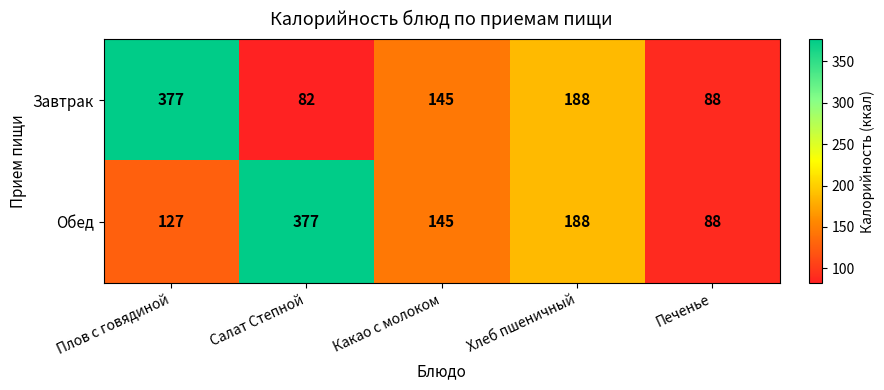

What is the maximum value for Завтрак?

377